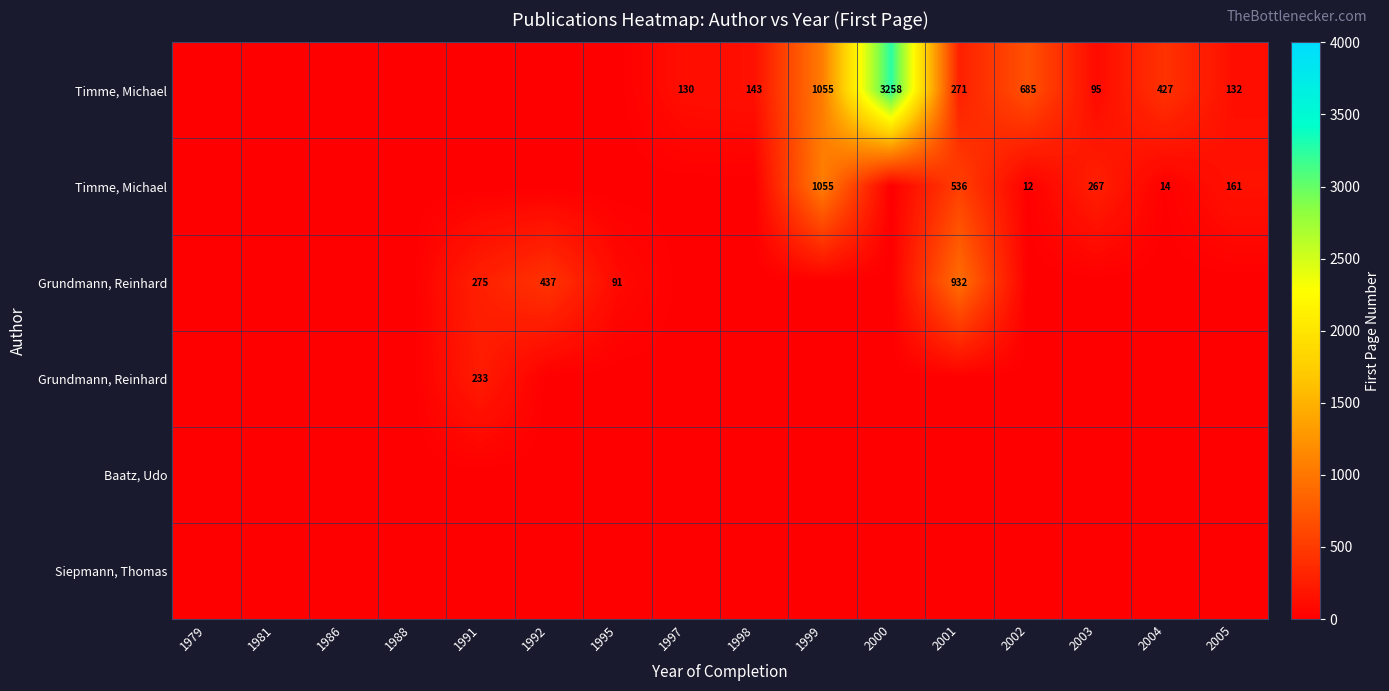

At which category does the chart reach its minimum across all series?

1979